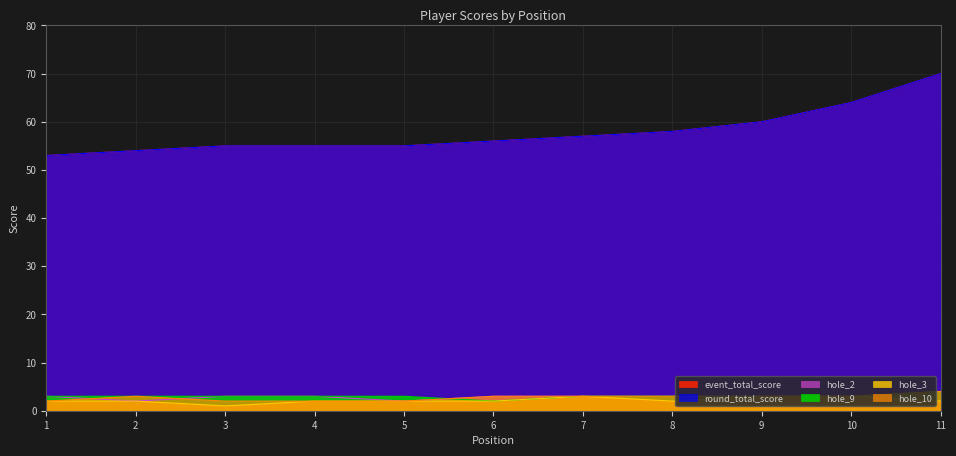

What is the difference between the highest and lowest values at 4?

53